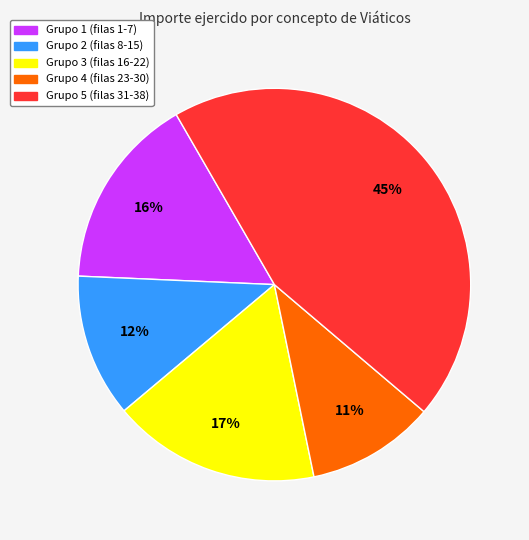

How many segments does this pie chart have?

5